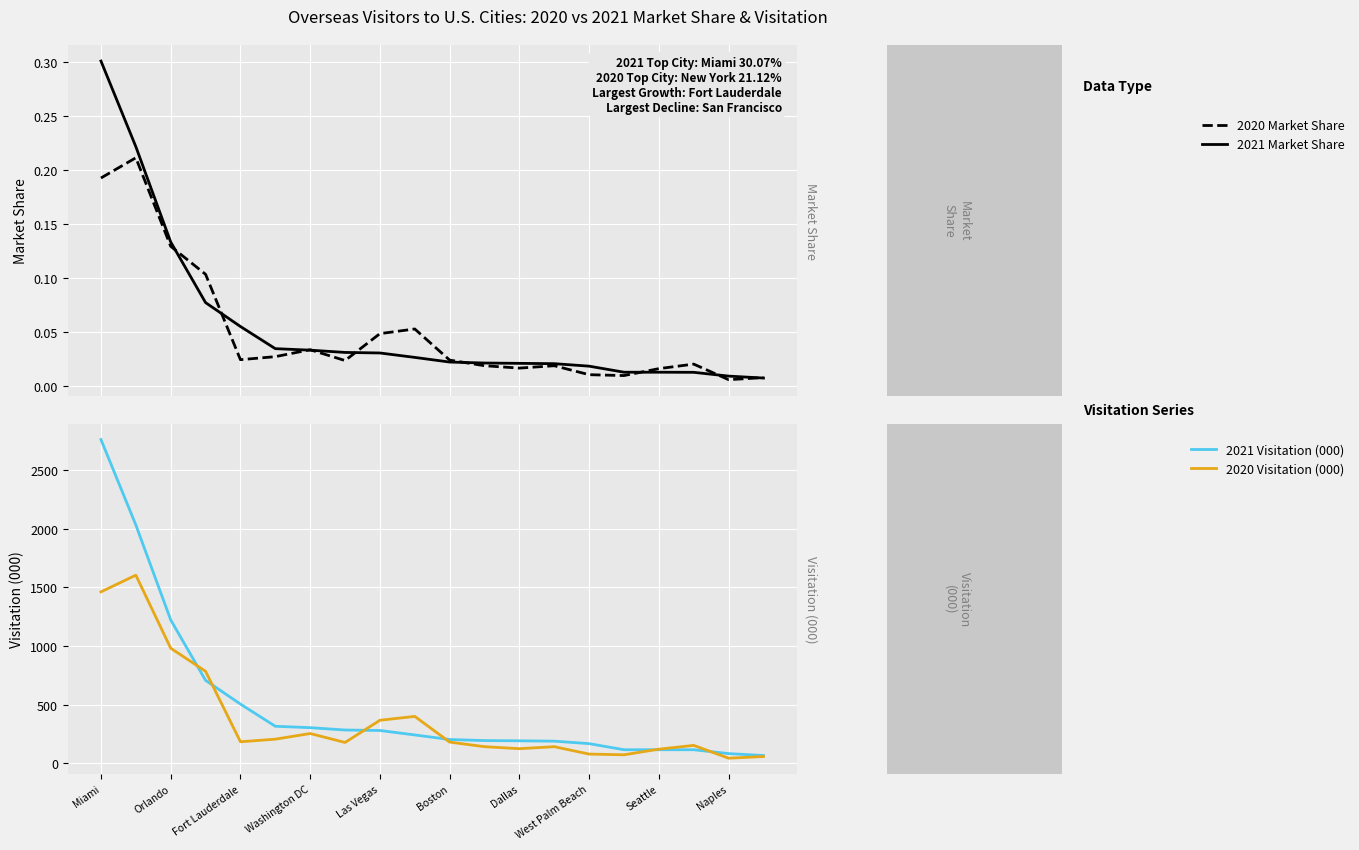

True or false: 2021 Market Share has more than 1 points higher than both neighbors.

False